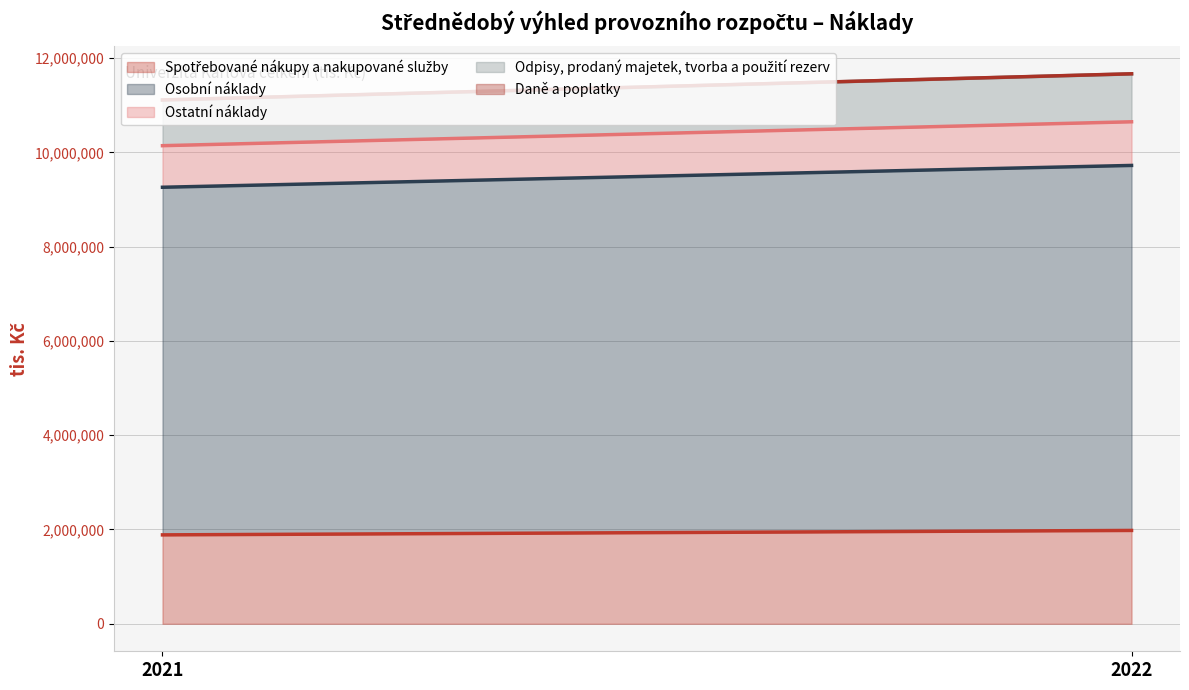

What is the value of the Spotřebované nákupy a nakupované služby point at the 2nd from the left?

1980000